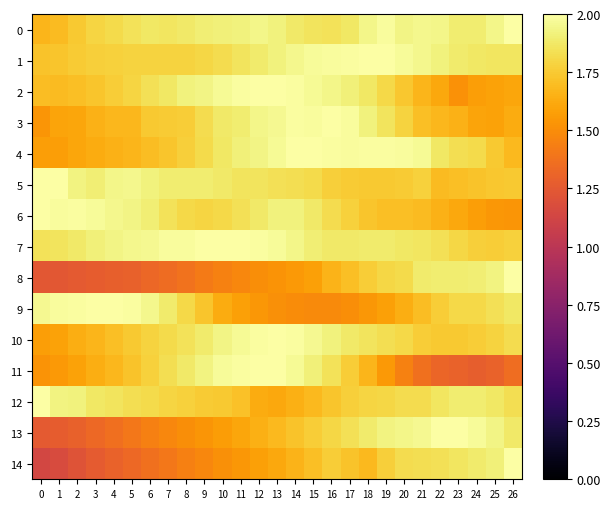

Which has a higher value, 18 or 8?

18